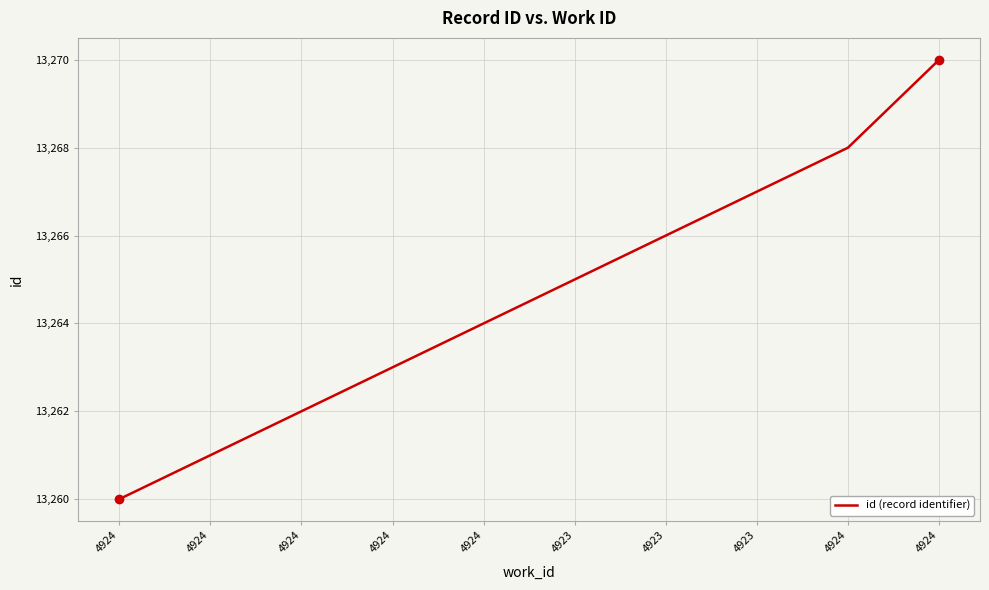

What is the label of the 7th point from the left?

4923